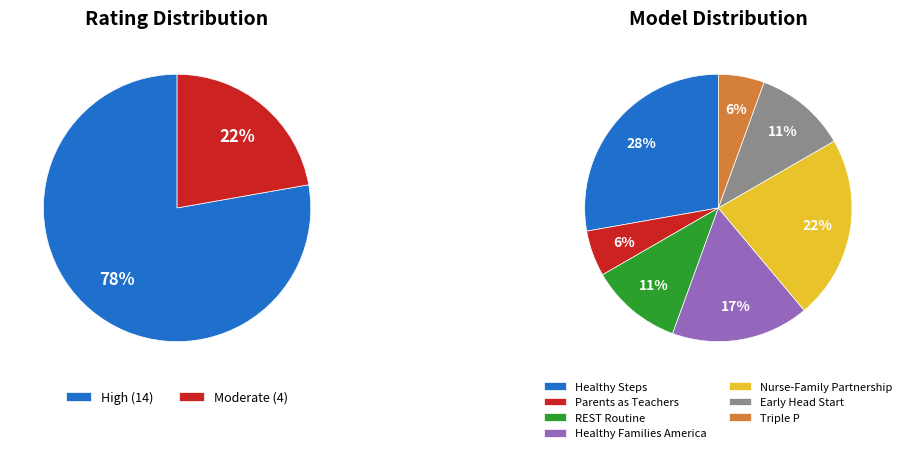

To the nearest percent, what is the average slice percentage?

14%